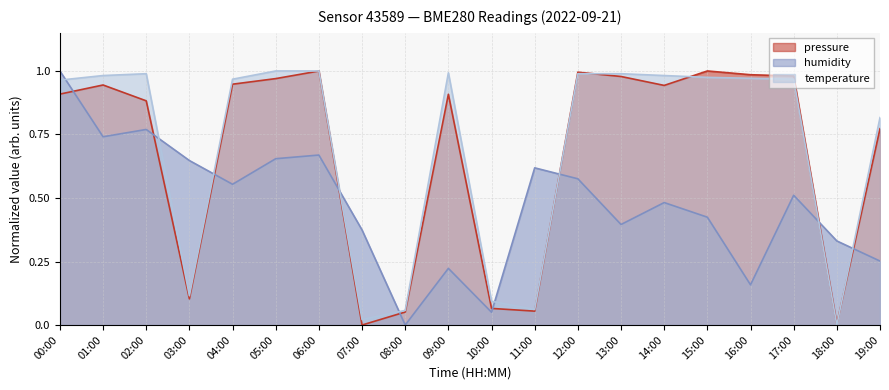

What is the sum of the humidity values at 04:00 and 12:00?

1.1